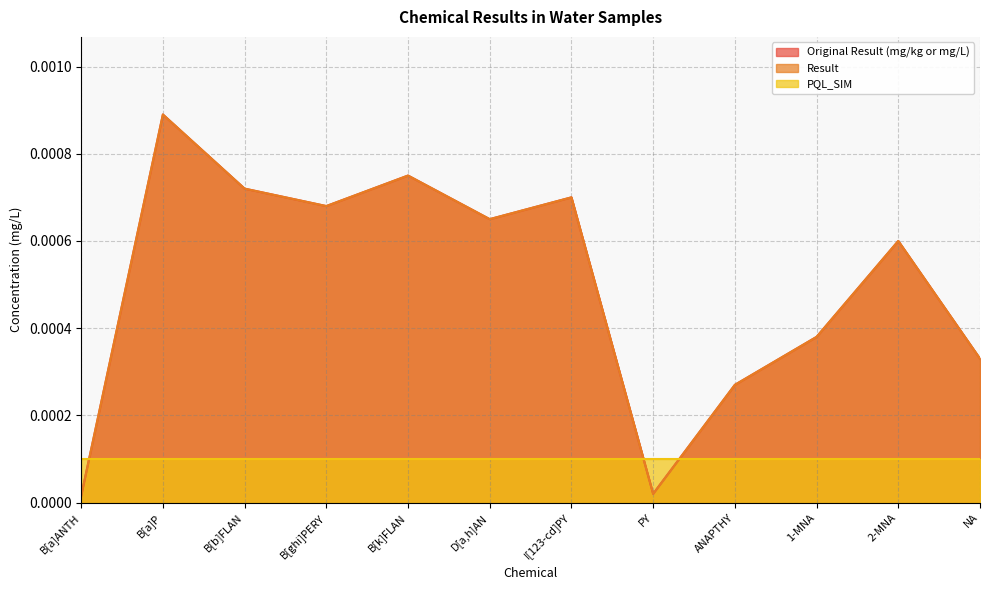

Does the chart have visible grid lines?

Yes